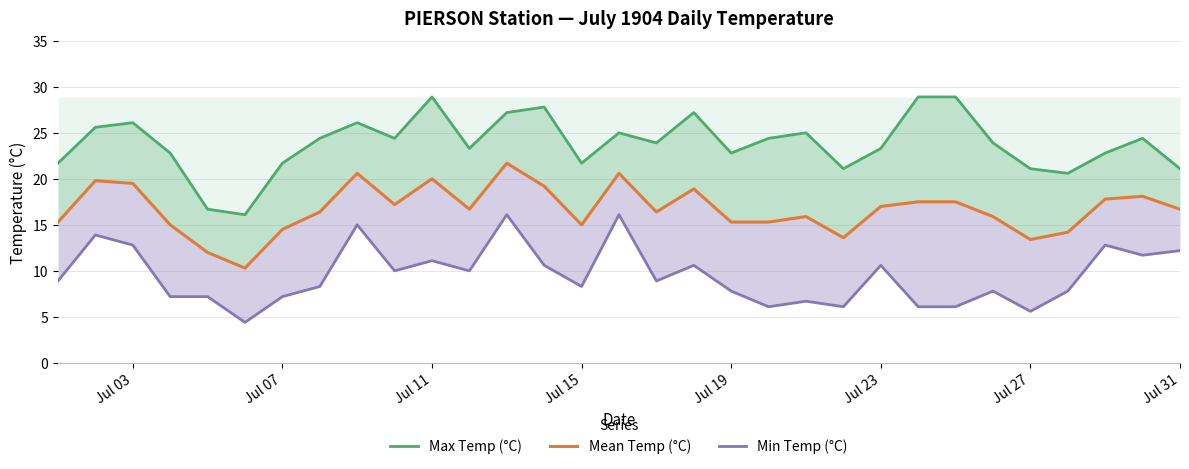

True or false: Max Temp (°C) and Mean Temp (°C) cross at least once.

False